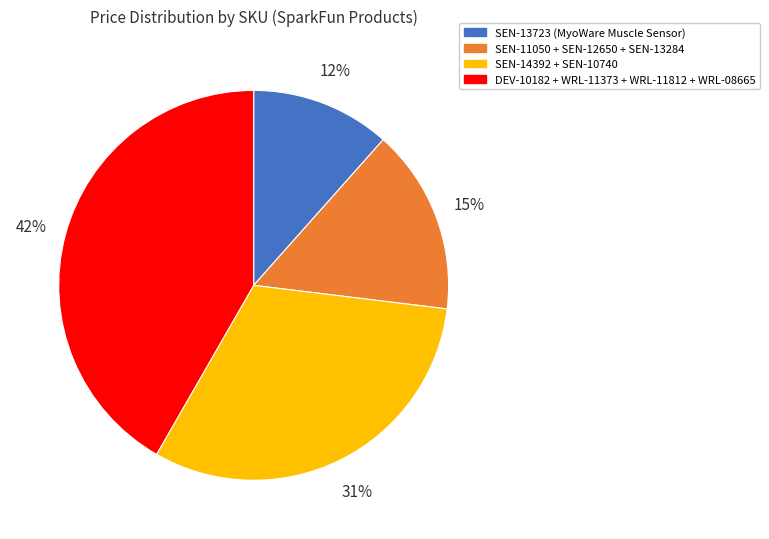

Count the number of slices in the pie.

4